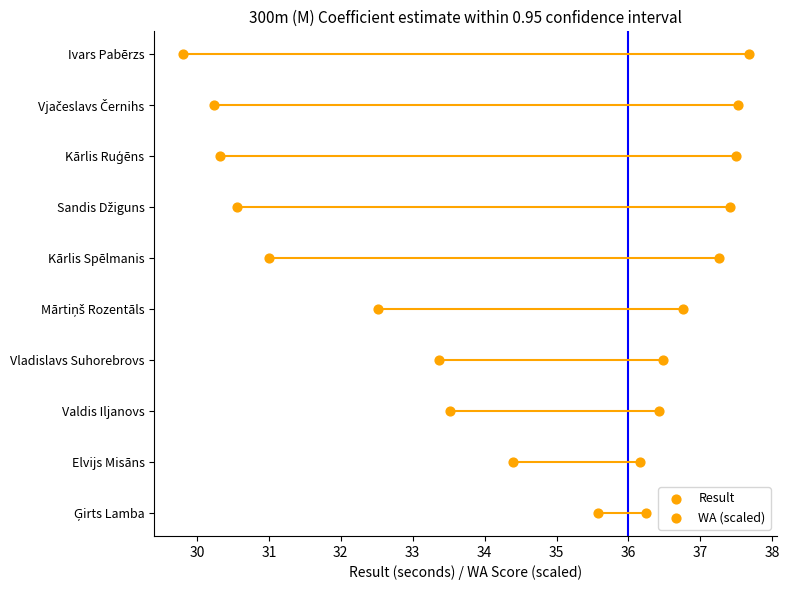

What are all the series names shown in the legend?

Result, WA (scaled)